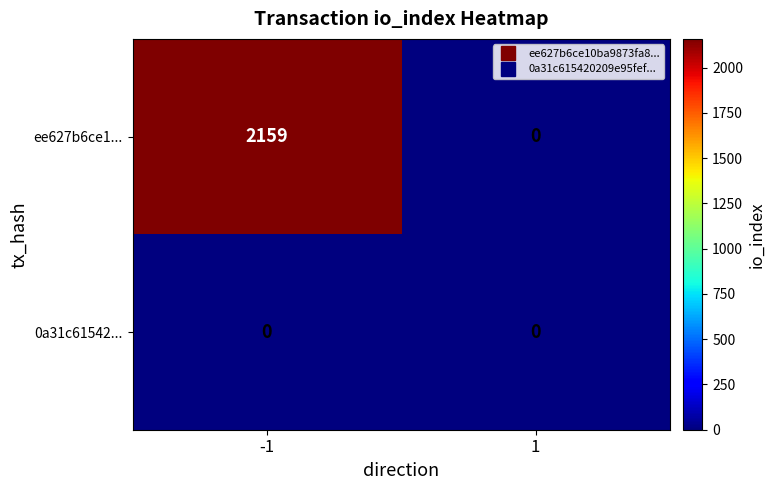

At which category is the sum across all series the highest?

-1